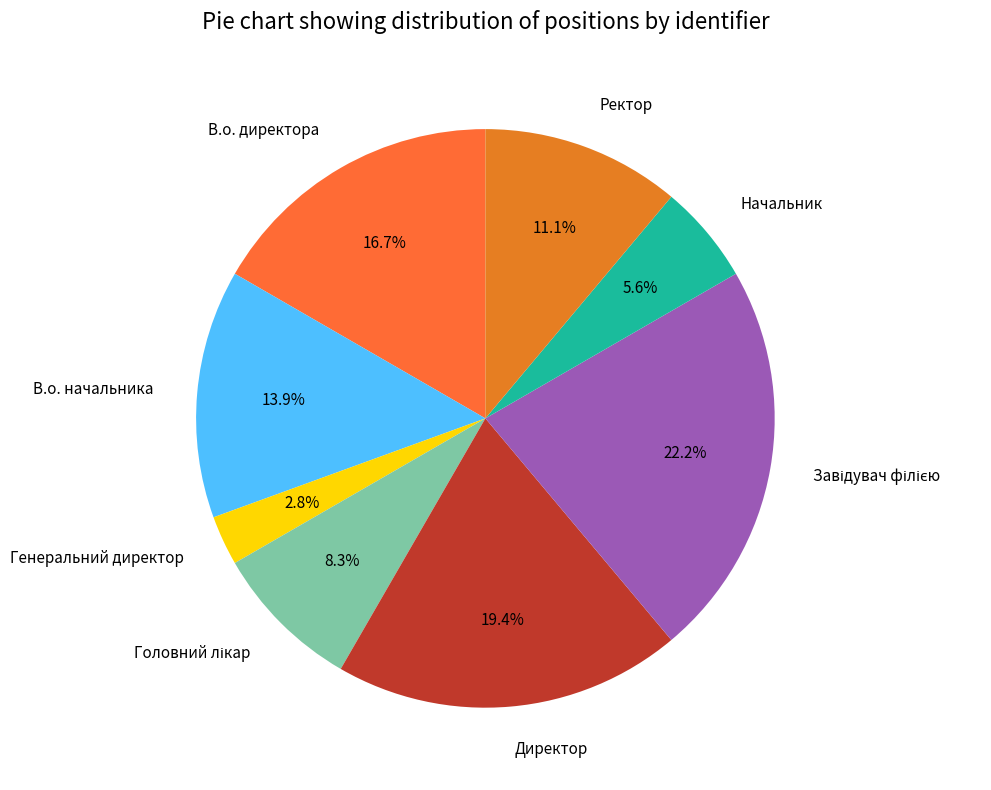

Is there a majority slice in this chart?

No